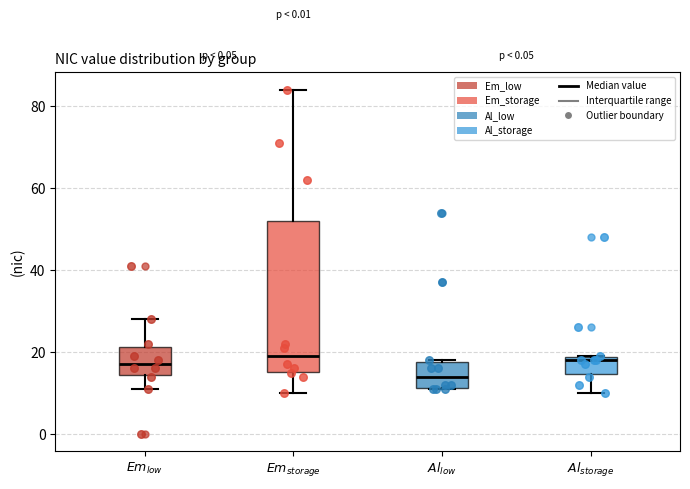

Which box's median line is the lowest?

$Al_{low}$